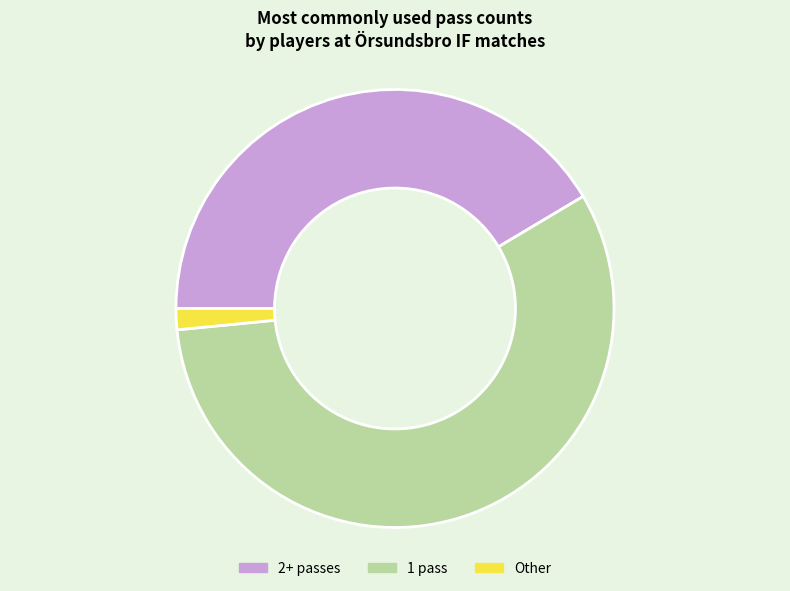

Is there any slice that represents more than half of the pie?

Yes